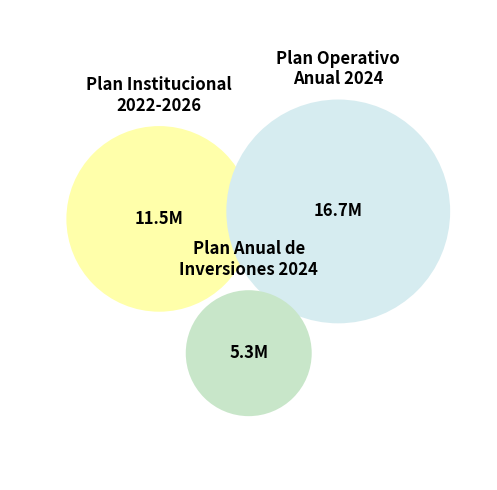

The Plan Operativo Anual 2024 slice represents 61% of the pie. True or false?

False